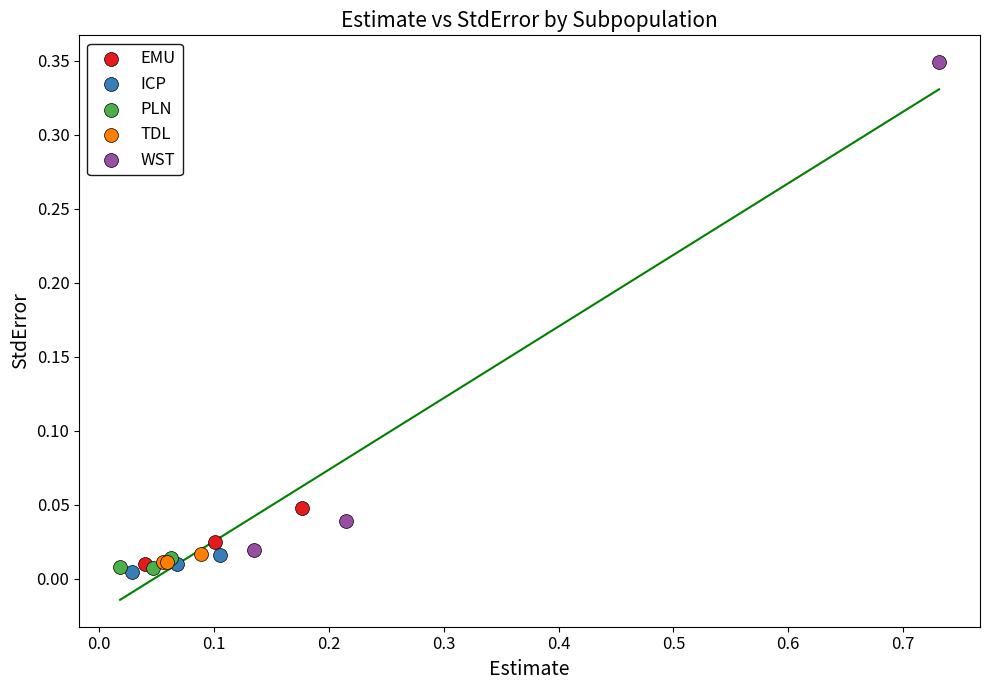

Which series contains the highest Y value?

WST